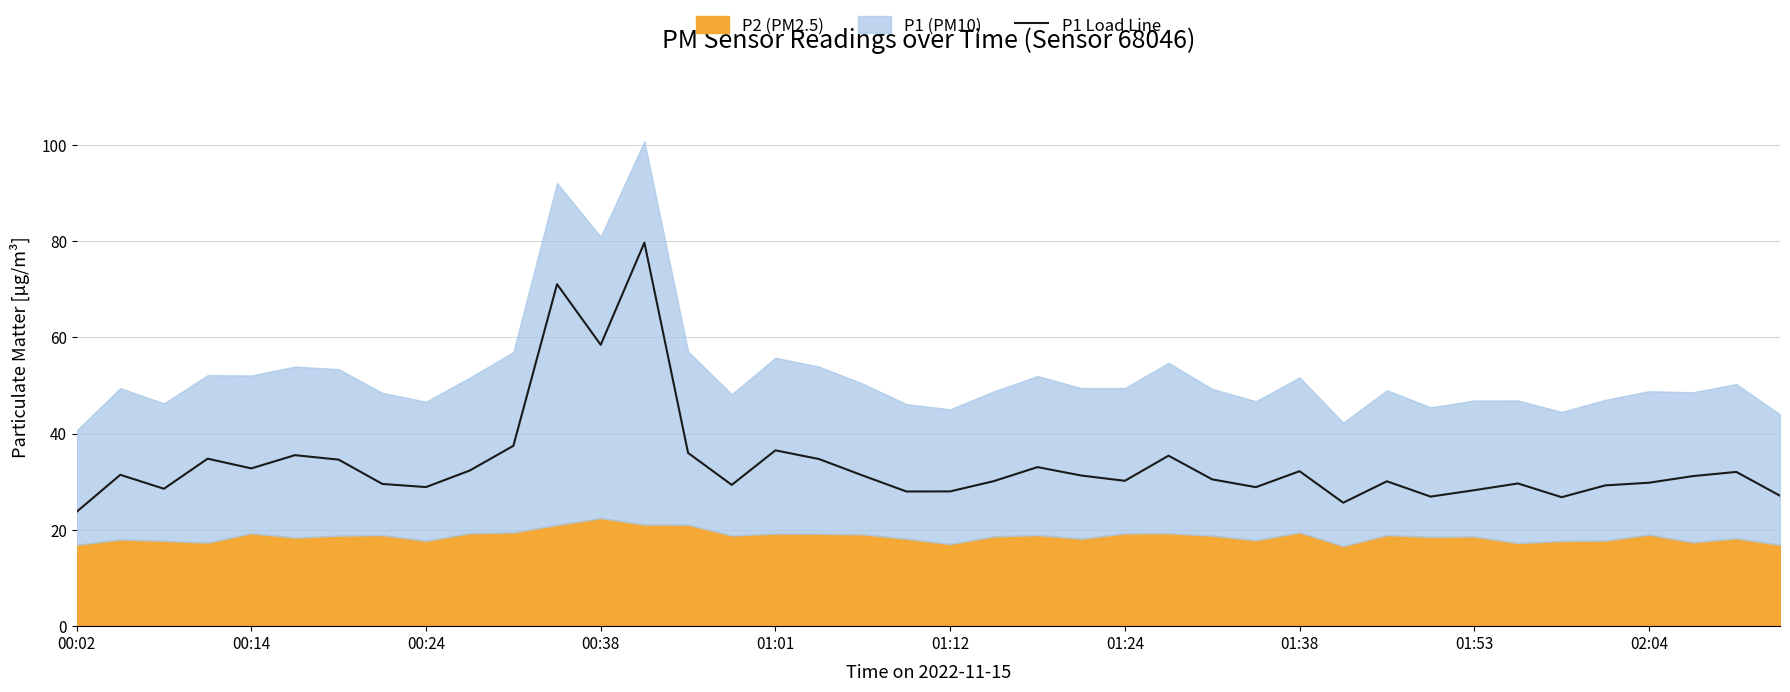

Which has a higher value, 21 or 19?

21